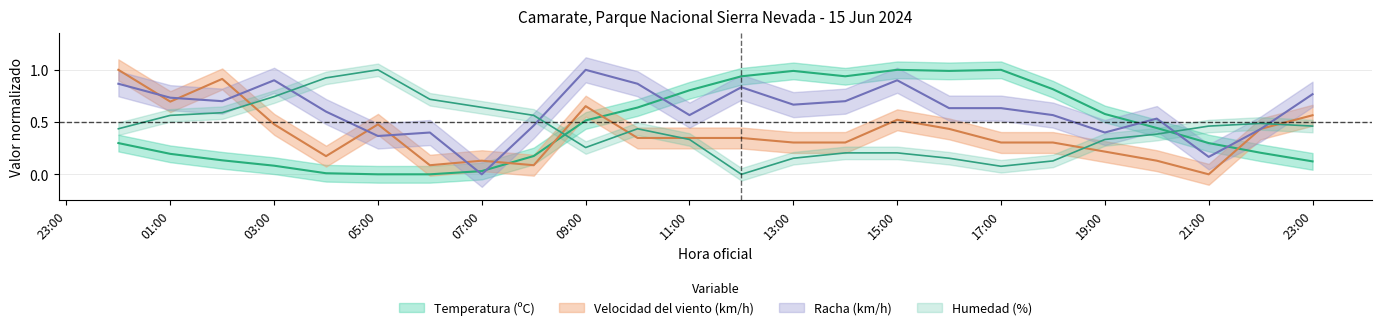

Rank the series by their maximum value, from highest to lowest.

Temperatura (ºC), Velocidad del viento (km/h), Racha (km/h), Humedad (%)